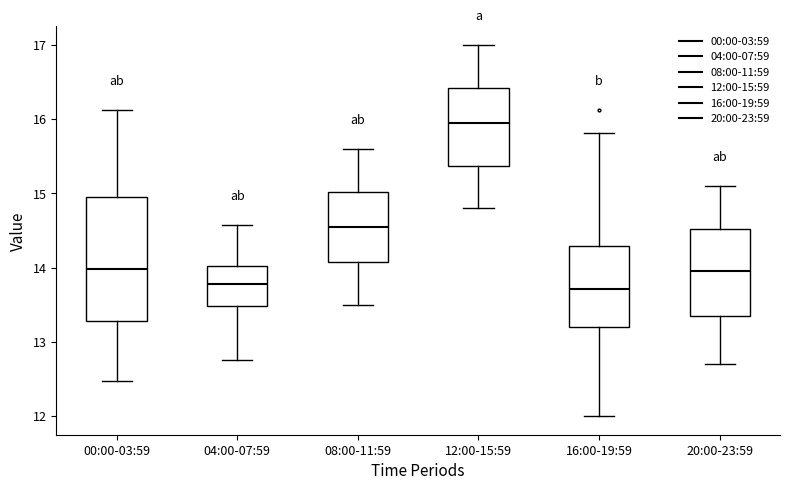

Reading left to right, transcribe this box plot: for each box, give where its median line is, the range the box spans, and where its two whiskers end, as read against the y-axis. The values are not printed on the chart, so give them approximately, as read against the axis.

00:00-03:59: median 14.0, box 13.3 to 15.0, whiskers 12.5 to 16.1
04:00-07:59: median 13.8, box 13.5 to 14.0, whiskers 12.8 to 14.6
08:00-11:59: median 14.6, box 14.1 to 15.0, whiskers 13.5 to 15.6
12:00-15:59: median 16.0, box 15.4 to 16.4, whiskers 14.8 to 17.0
16:00-19:59: median 13.7, box 13.2 to 14.3, whiskers 12.0 to 15.8
20:00-23:59: median 14.0, box 13.4 to 14.5, whiskers 12.7 to 15.1